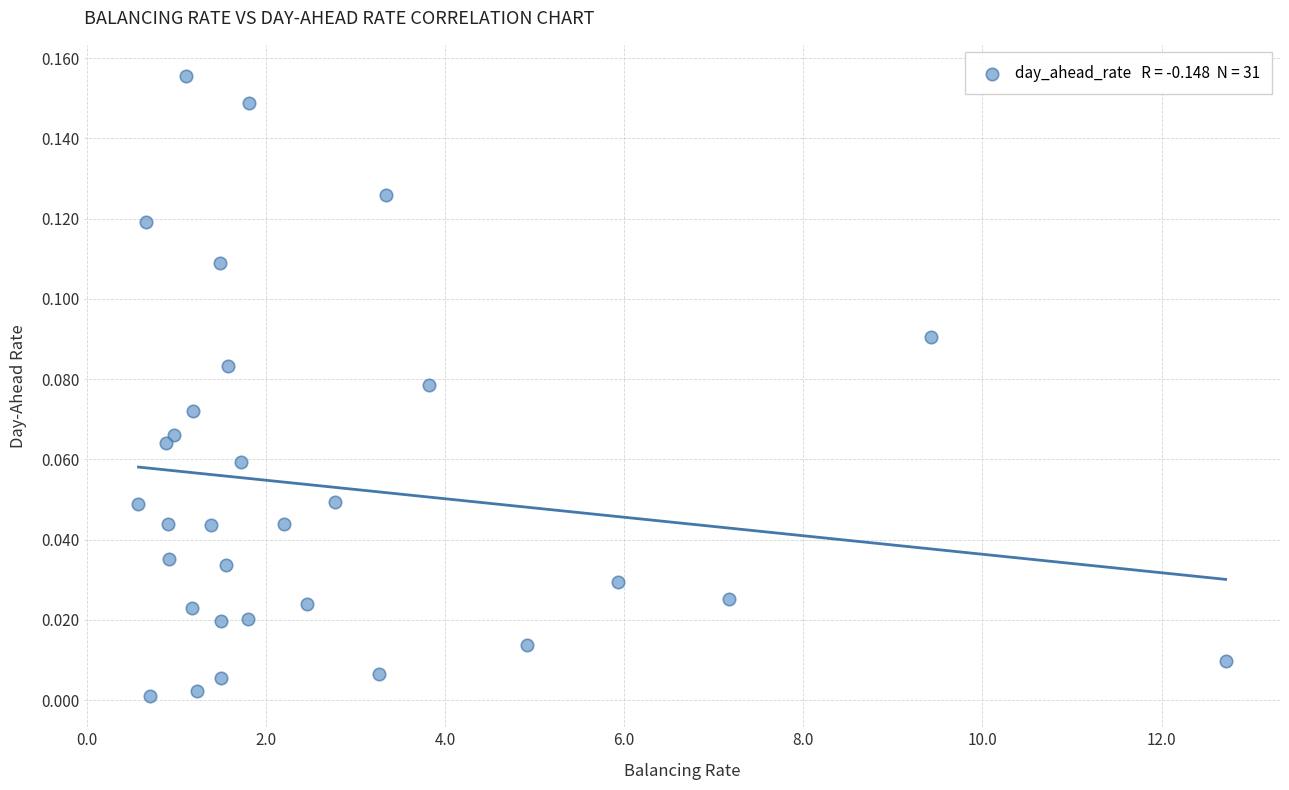

What is the range of X values (max minus min)?

12.1